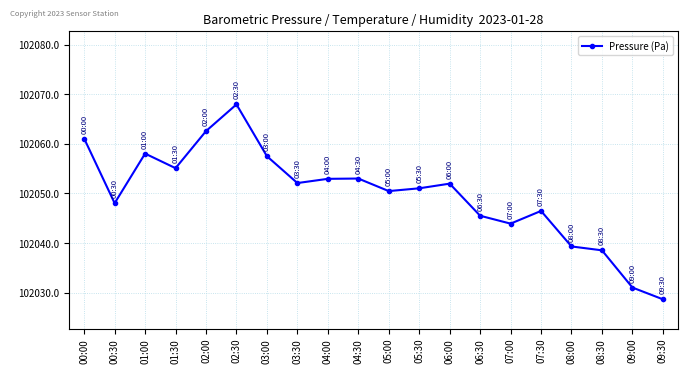

Where does the data first go above 102051?

00:00